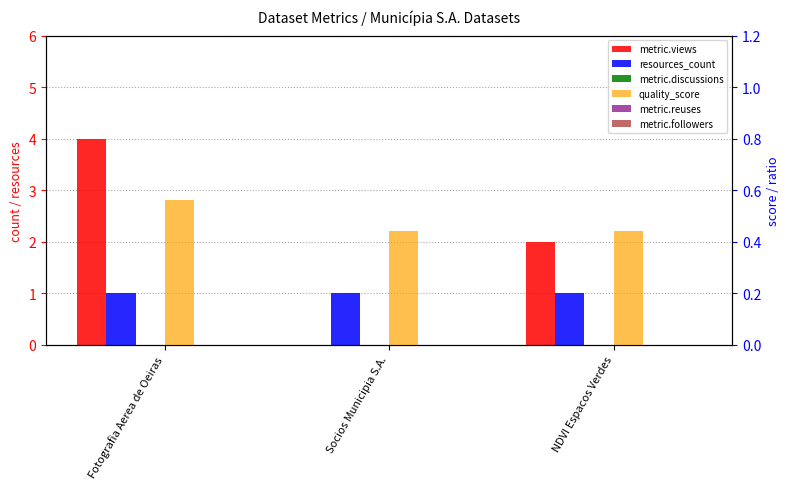

How many bars are there in total?

18